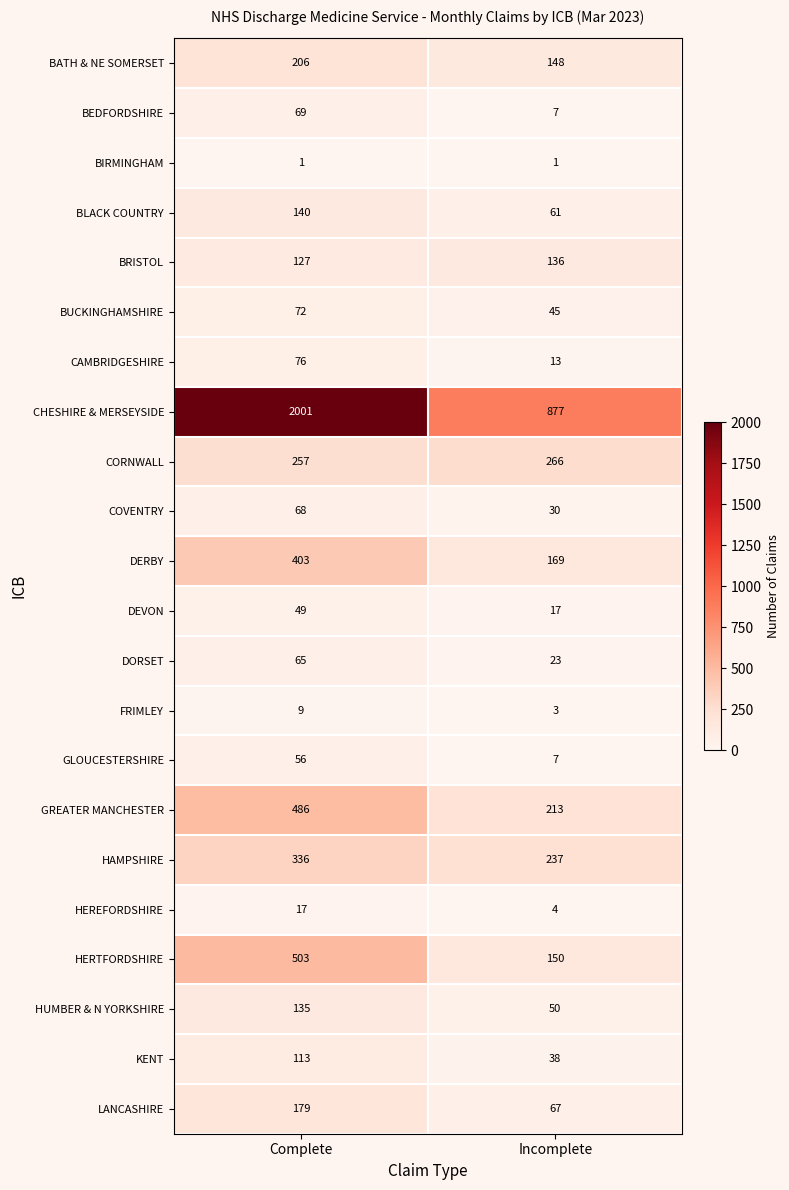

What is the sum of all CAMBRIDGESHIRE values?

89